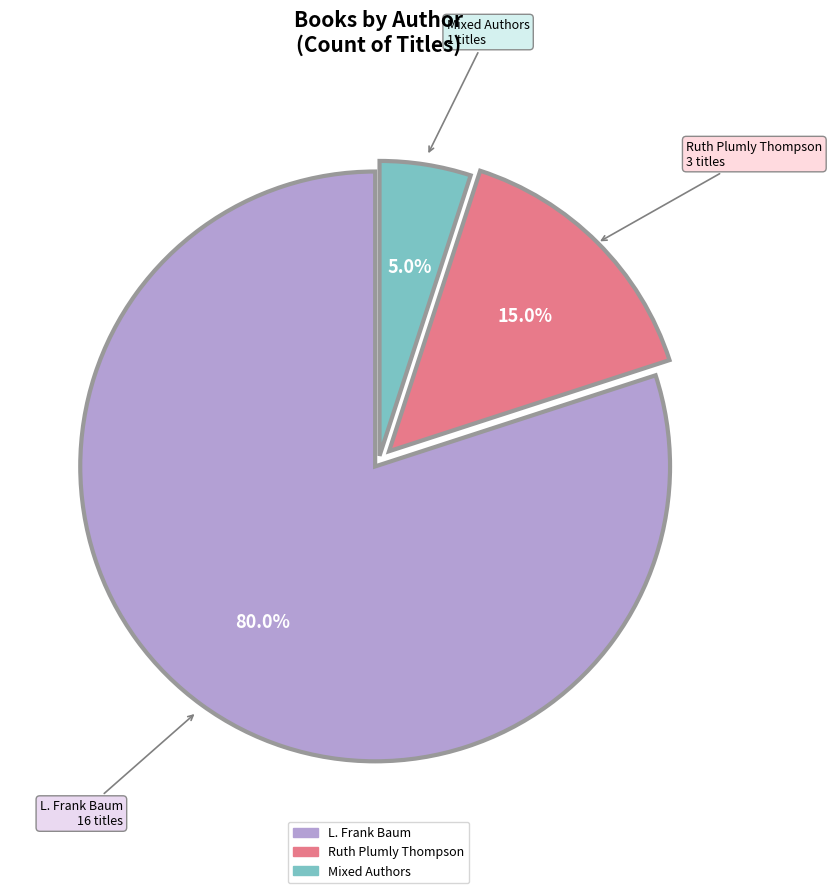

Combined, what portion of the pie is Ruth Plumly Thompson and L. Frank Baum?

95.0%